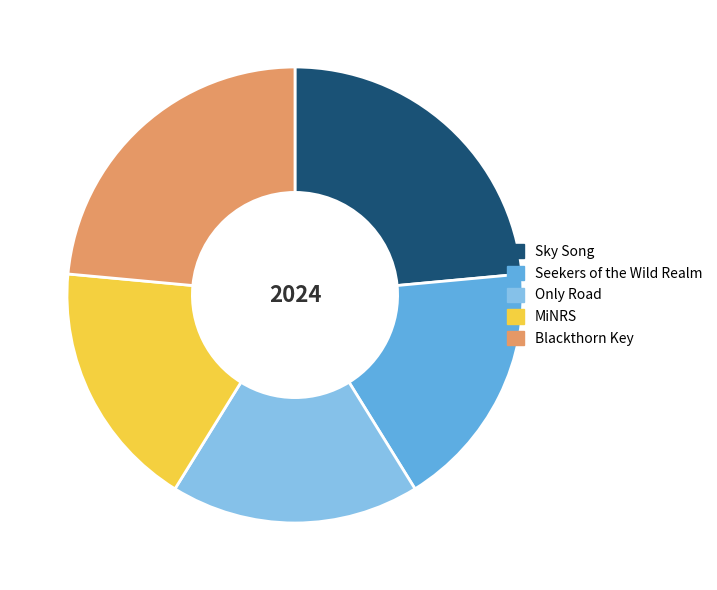

Is there any slice that represents more than half of the pie?

No